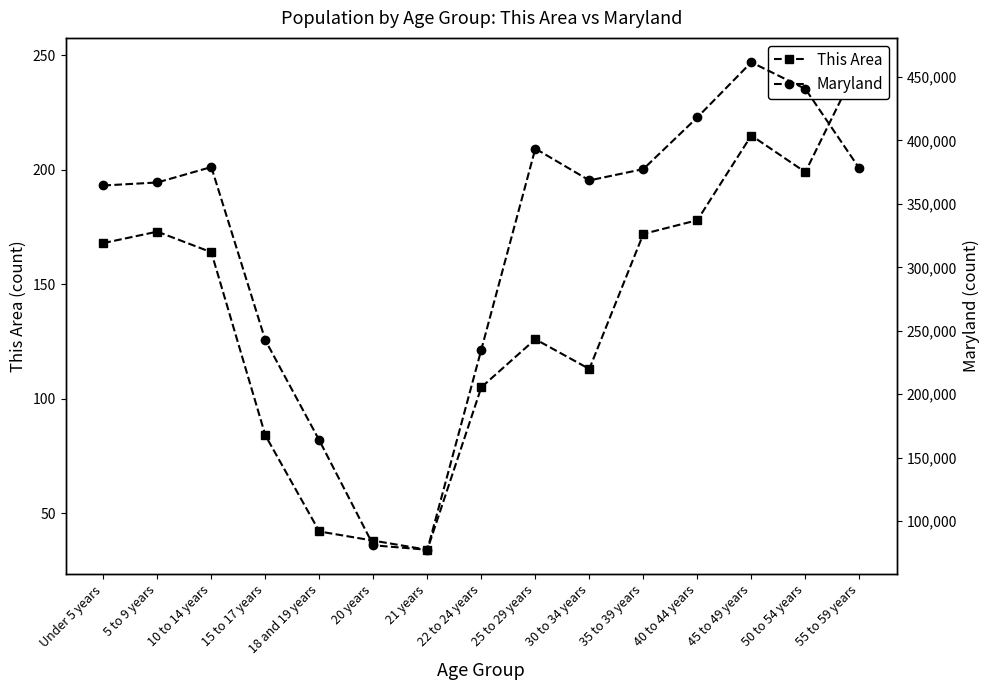

Which series has the largest total across all categories?

Maryland